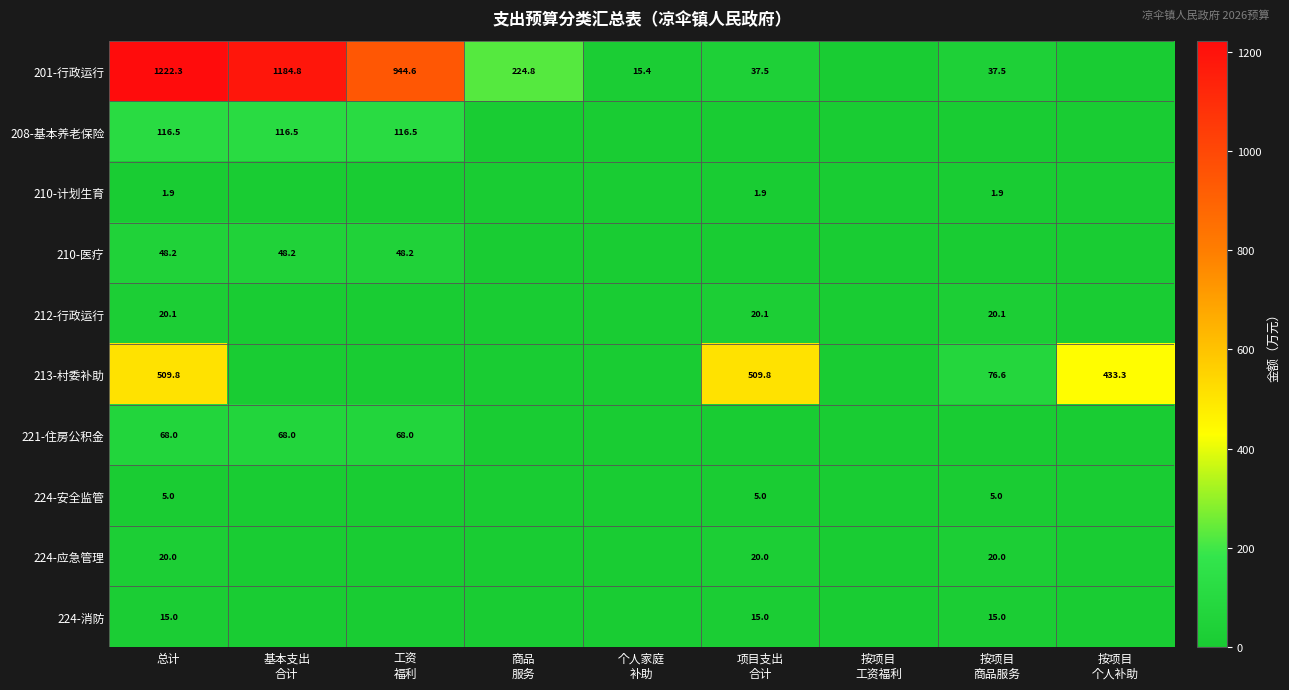

Is it true that 212-行政运行 equals 26.6 at 总计?

False